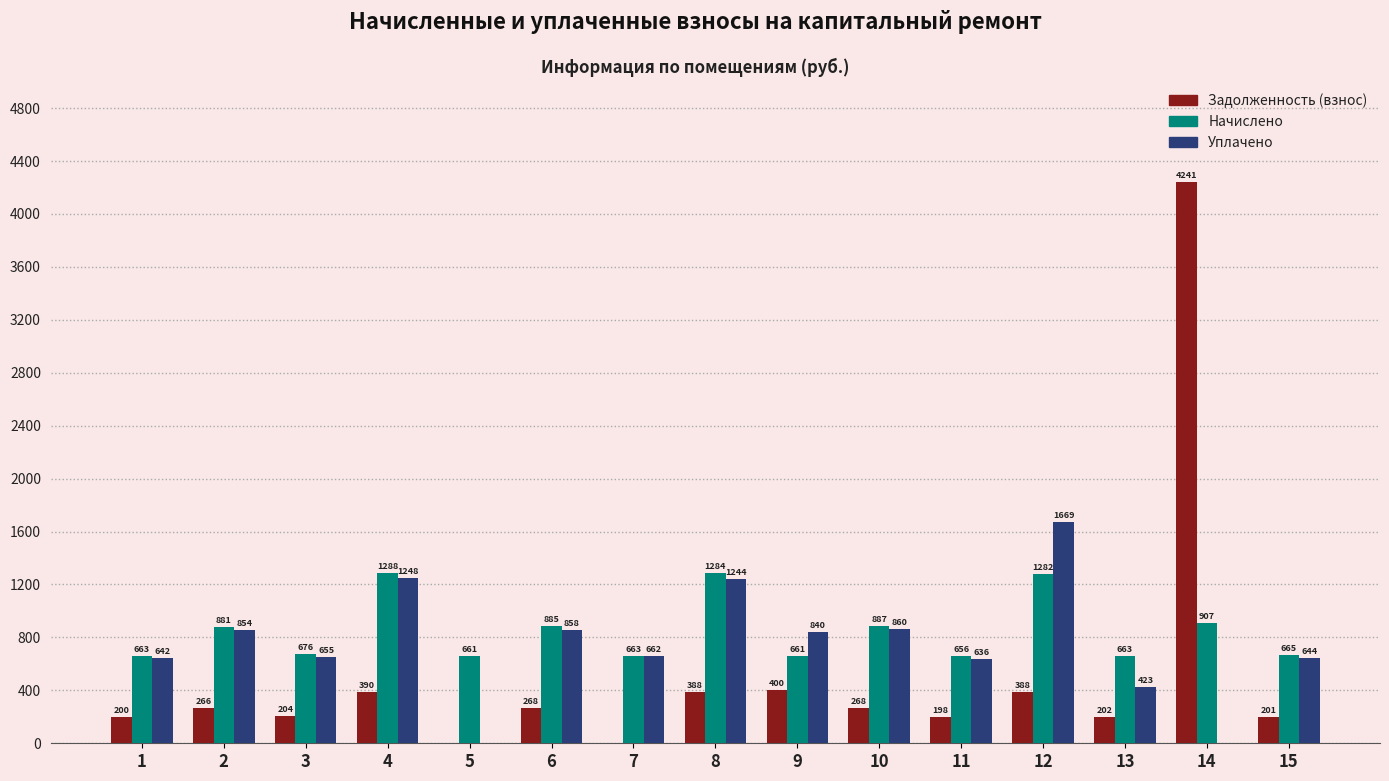

How many values in the Уплачено series exceed 662?

8